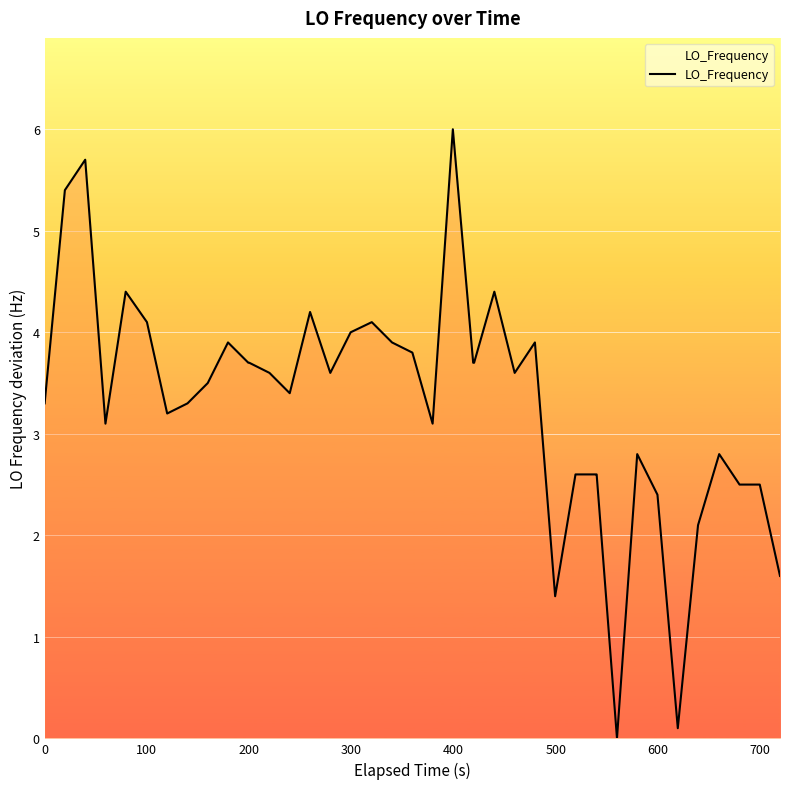

What is the maximum value shown in the chart?

6.0